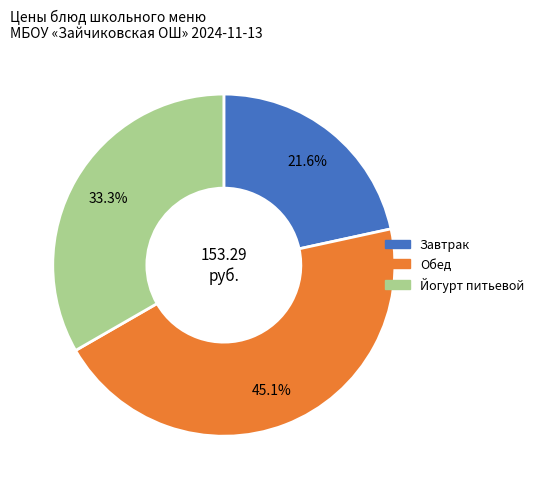

Between Обед and Завтрак, which is larger?

Обед